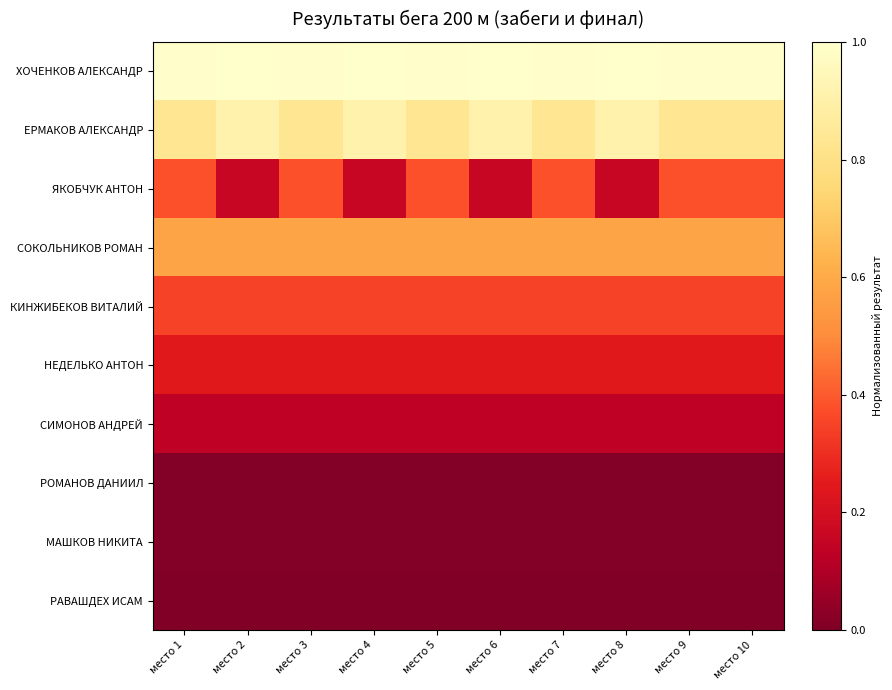

Reading right to left, extract all data points from this chart.

ХОЧЕНКОВ АЛЕКСАНДР: место 10=1.0	место 9=1.0	место 8=1.0	место 7=1.0	место 6=1.0	место 5=1.0	место 4=1.0	место 3=1.0	место 2=1.0	место 1=1.0
ЕРМАКОВ АЛЕКСАНДР: место 10=0.8	место 9=0.8	место 8=0.9	место 7=0.8	место 6=0.9	место 5=0.8	место 4=0.9	место 3=0.8	место 2=0.9	место 1=0.8
ЯКОБЧУК АНТОН: место 10=0.4	место 9=0.4	место 8=0.2	место 7=0.4	место 6=0.2	место 5=0.4	место 4=0.2	место 3=0.4	место 2=0.2	место 1=0.4
СОКОЛЬНИКОВ РОМАН: место 10=0.6	место 9=0.6	место 8=0.6	место 7=0.6	место 6=0.6	место 5=0.6	место 4=0.6	место 3=0.6	место 2=0.6	место 1=0.6
КИНЖИБЕКОВ ВИТАЛИЙ: место 10=0.3	место 9=0.3	место 8=0.3	место 7=0.3	место 6=0.3	место 5=0.3	место 4=0.3	место 3=0.3	место 2=0.3	место 1=0.3
НЕДЕЛЬКО АНТОН: место 10=0.2	место 9=0.2	место 8=0.2	место 7=0.2	место 6=0.2	место 5=0.2	место 4=0.2	место 3=0.2	место 2=0.2	место 1=0.2
СИМОНОВ АНДРЕЙ: место 10=0.1	место 9=0.1	место 8=0.1	место 7=0.1	место 6=0.1	место 5=0.1	место 4=0.1	место 3=0.1	место 2=0.1	место 1=0.1
РОМАНОВ ДАНИИЛ: место 10=0.0	место 9=0.0	место 8=0.0	место 7=0.0	место 6=0.0	место 5=0.0	место 4=0.0	место 3=0.0	место 2=0.0	место 1=0.0
МАШКОВ НИКИТА: место 10=0.0	место 9=0.0	место 8=0.0	место 7=0.0	место 6=0.0	место 5=0.0	место 4=0.0	место 3=0.0	место 2=0.0	место 1=0.0
РАВАШДЕХ ИСАМ: место 10=0.0	место 9=0.0	место 8=0.0	место 7=0.0	место 6=0.0	место 5=0.0	место 4=0.0	место 3=0.0	место 2=0.0	место 1=0.0